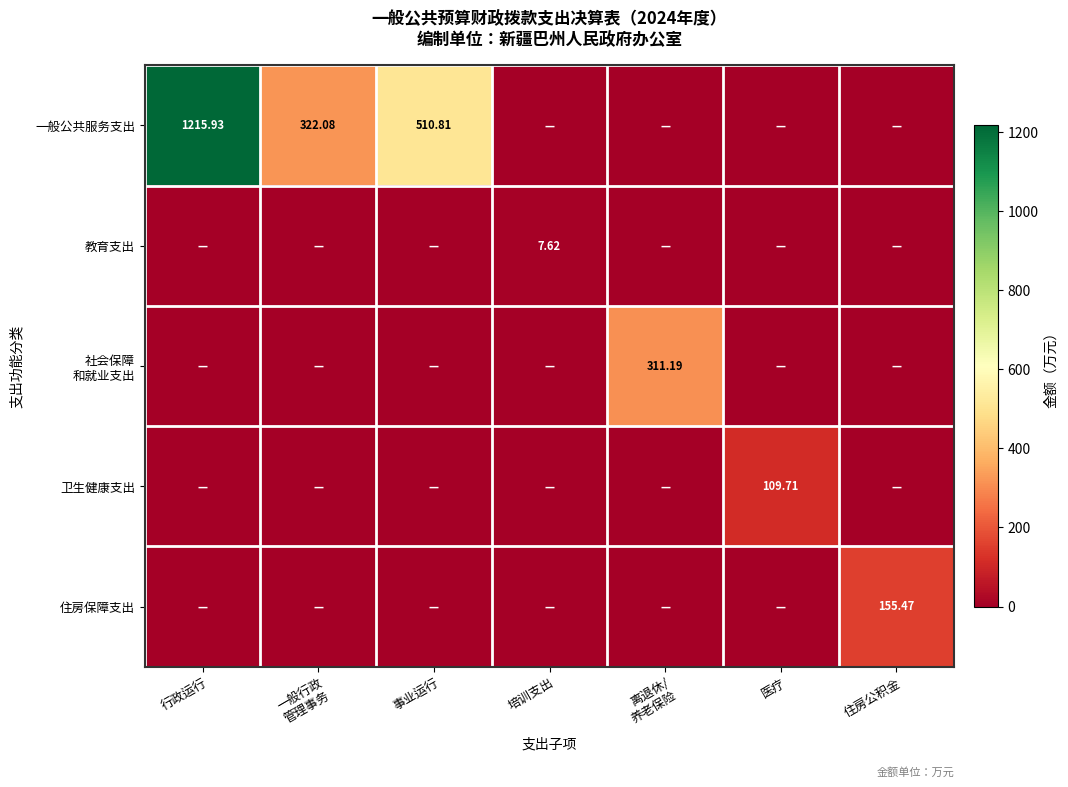

Is it true that 一般公共服务支出 equals 1215.9 at 行政运行?

True